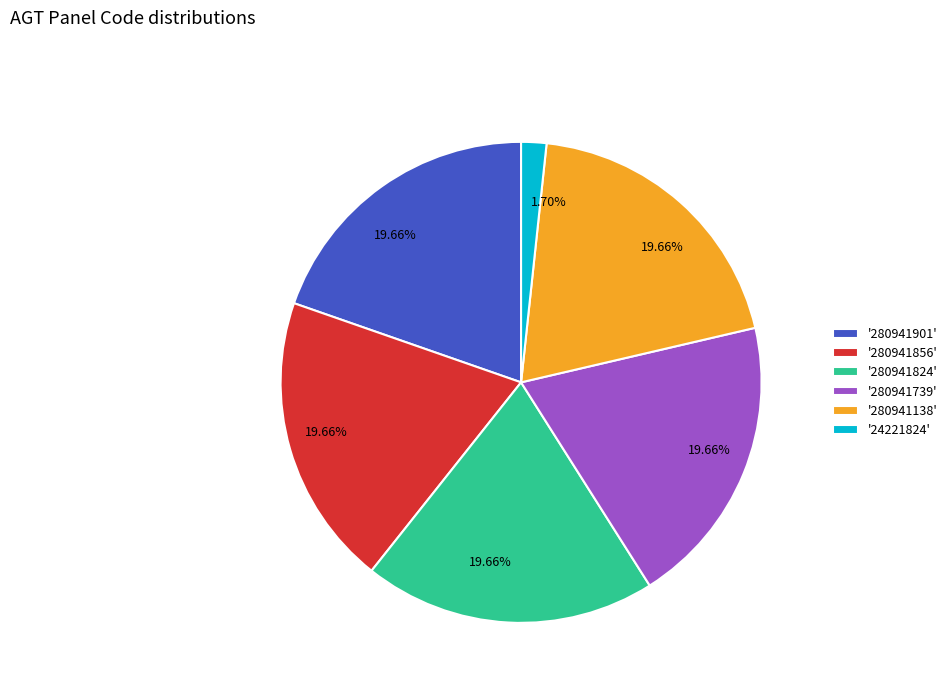

Does any single category account for the majority?

No